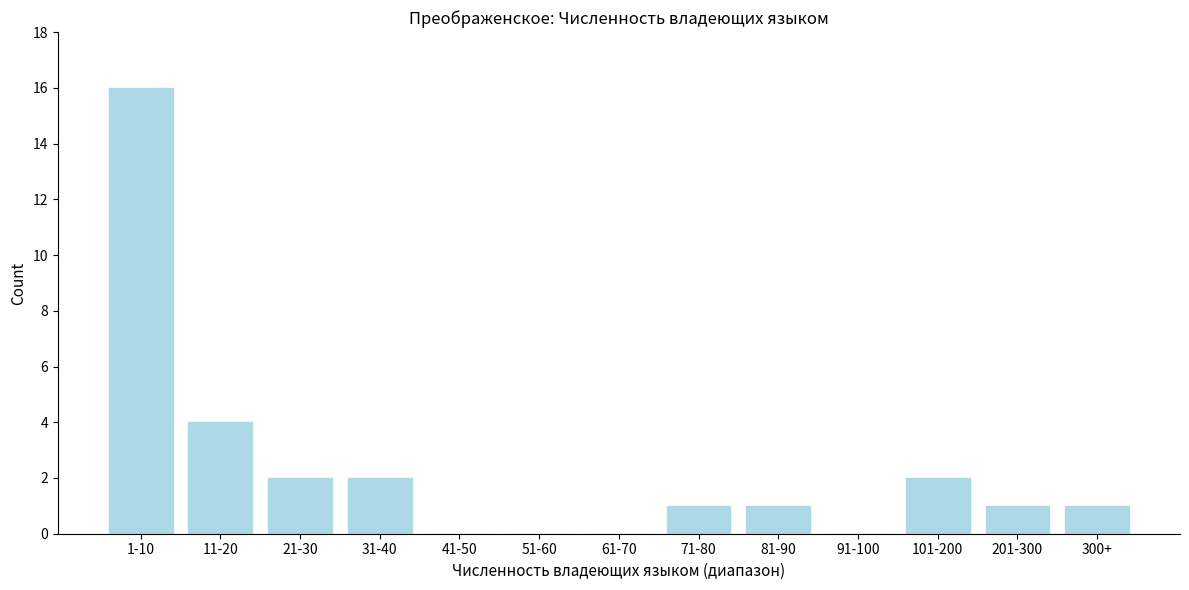

Reading left to right, list all the values displayed in this chart.

1-10=16	11-20=4	21-30=2	31-40=2	41-50=0	51-60=0	61-70=0	71-80=1	81-90=1	91-100=0	101-200=2	201-300=1	300+=1